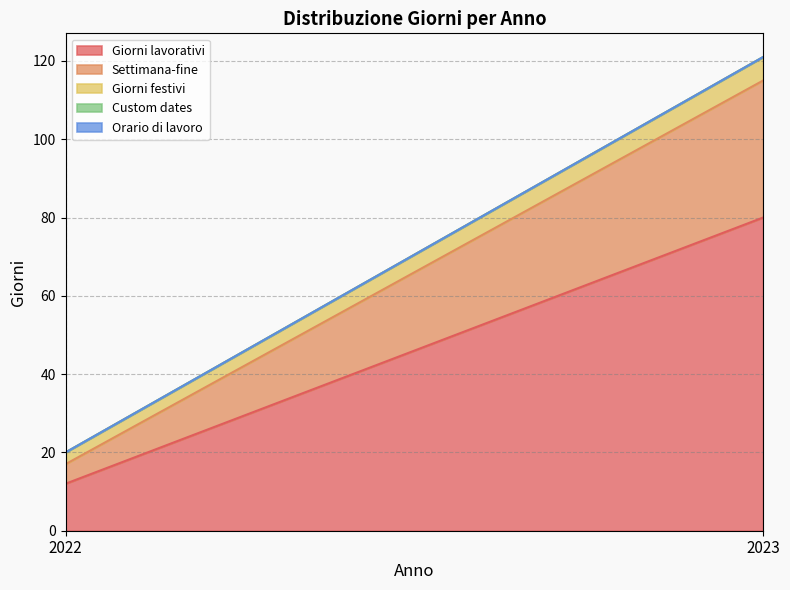

What are all the series names shown in the legend?

Giorni lavorativi, Settimana-fine, Giorni festivi, Custom dates, Orario di lavoro